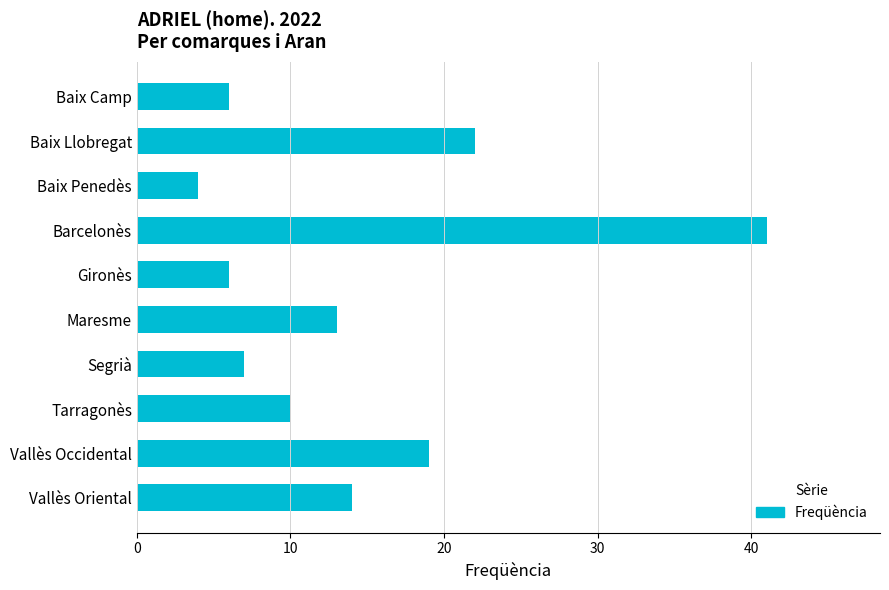

Are the bars horizontal?

Yes